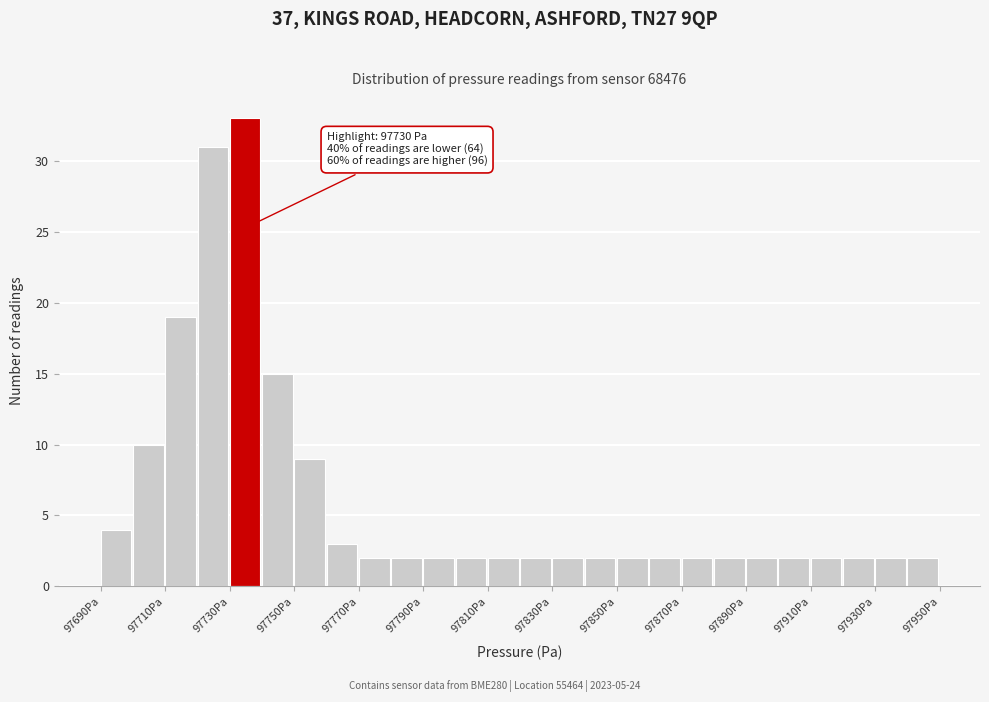

Which range on the x-axis has the tallest bar?

97730 to 97740